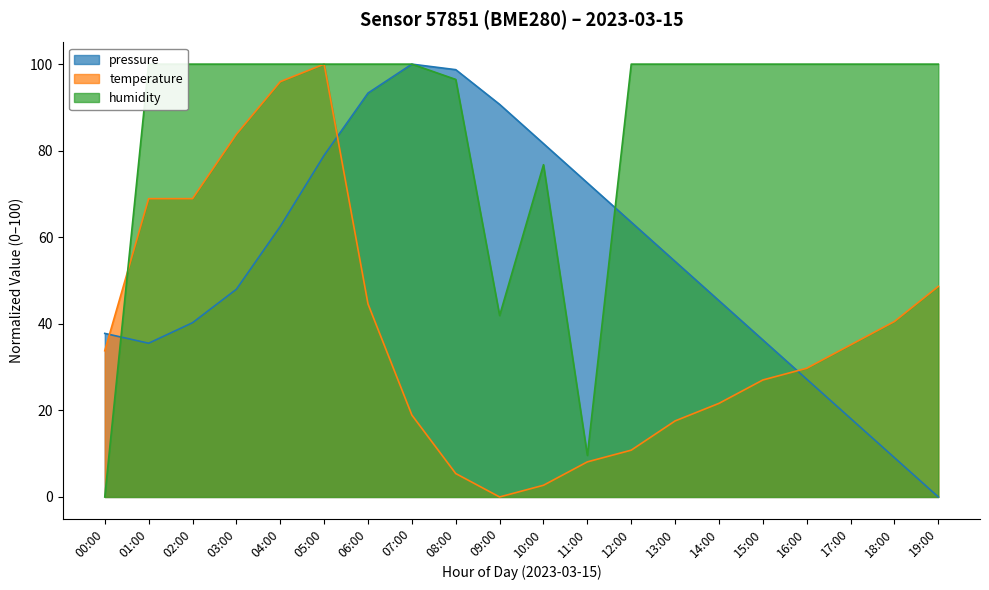

What is the value of the temperature point at the 1st from the left?

33.8